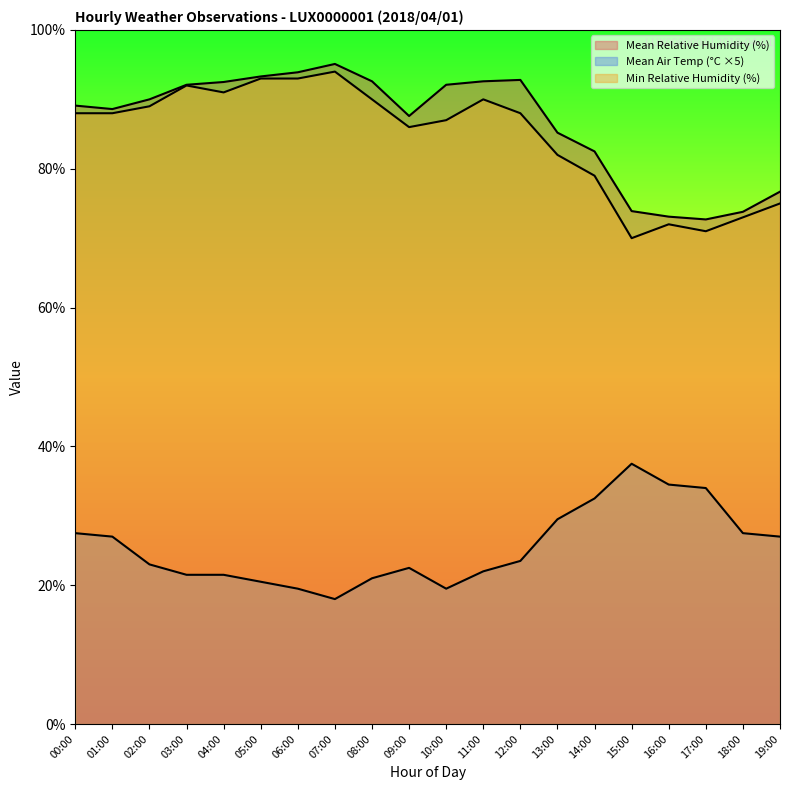

Does the chart display data point markers on the line(s)?

No